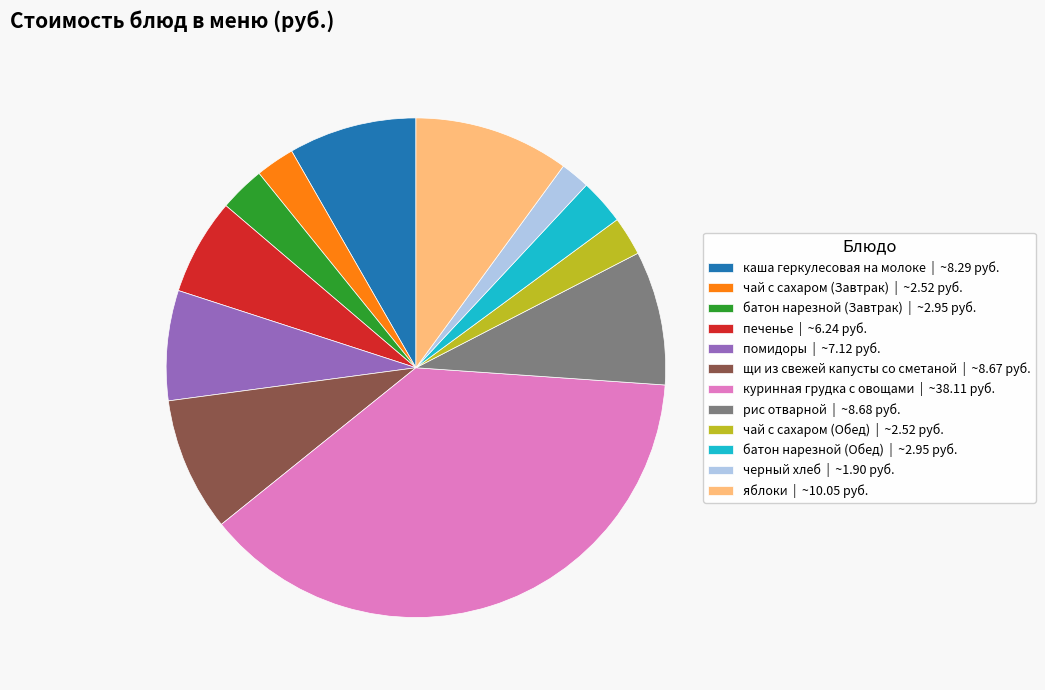

Is it true that рис отварной | ~8.68 руб. is 9% of the pie?

True